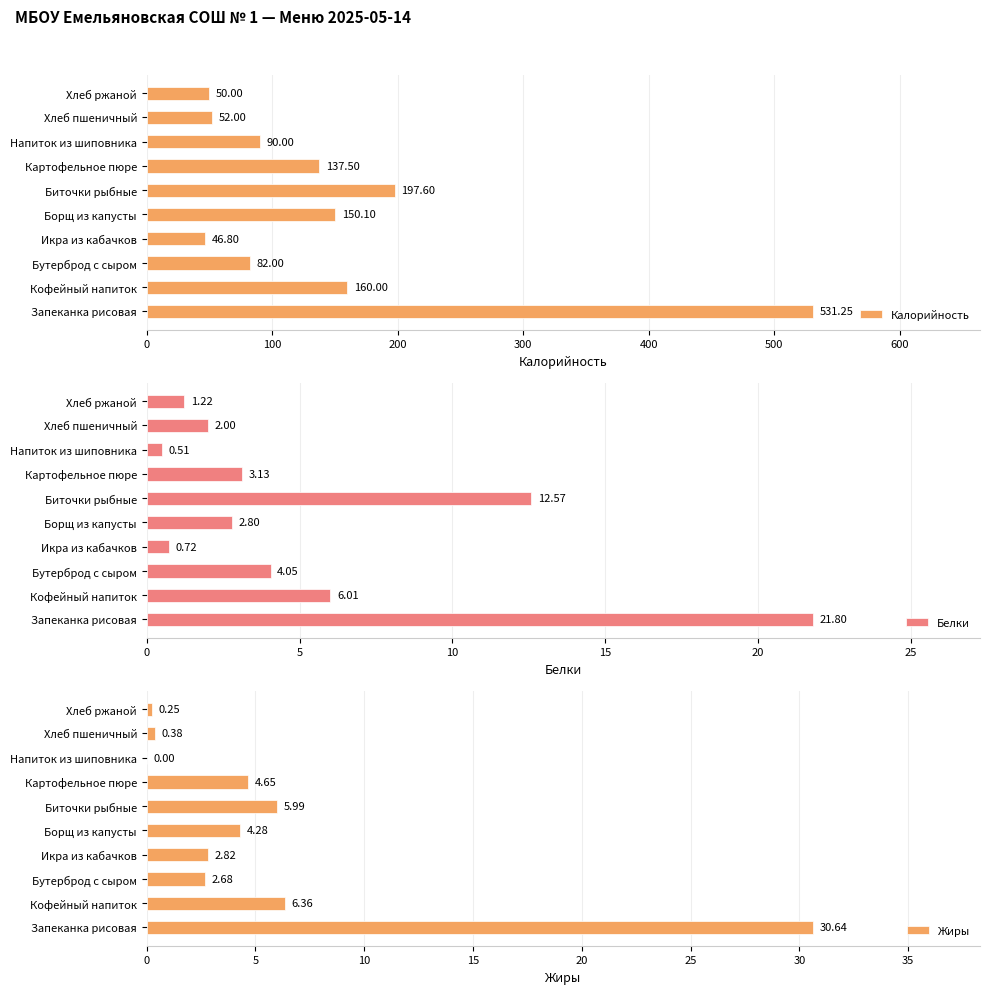

List the labels in order of Калорийность value, largest first.

Запеканка рисовая, Биточки рыбные, Кофейный напиток, Борщ из капусты, Картофельное пюре, Напиток из шиповника, Бутерброд с сыром, Хлеб пшеничный, Хлеб ржаной, Икра из кабачков